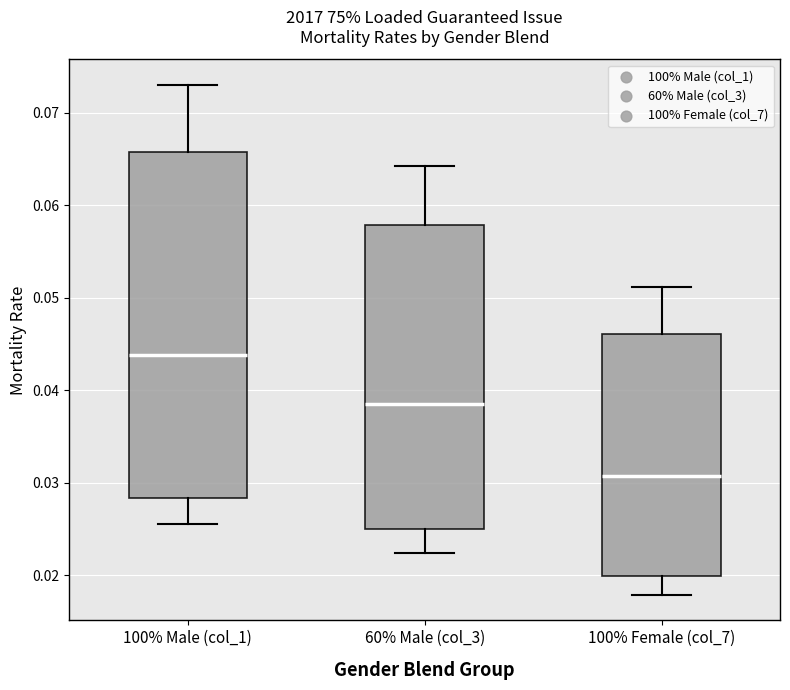

Comparing the boxes themselves (not the whiskers), which one is the tallest?

100% Male (col_1)